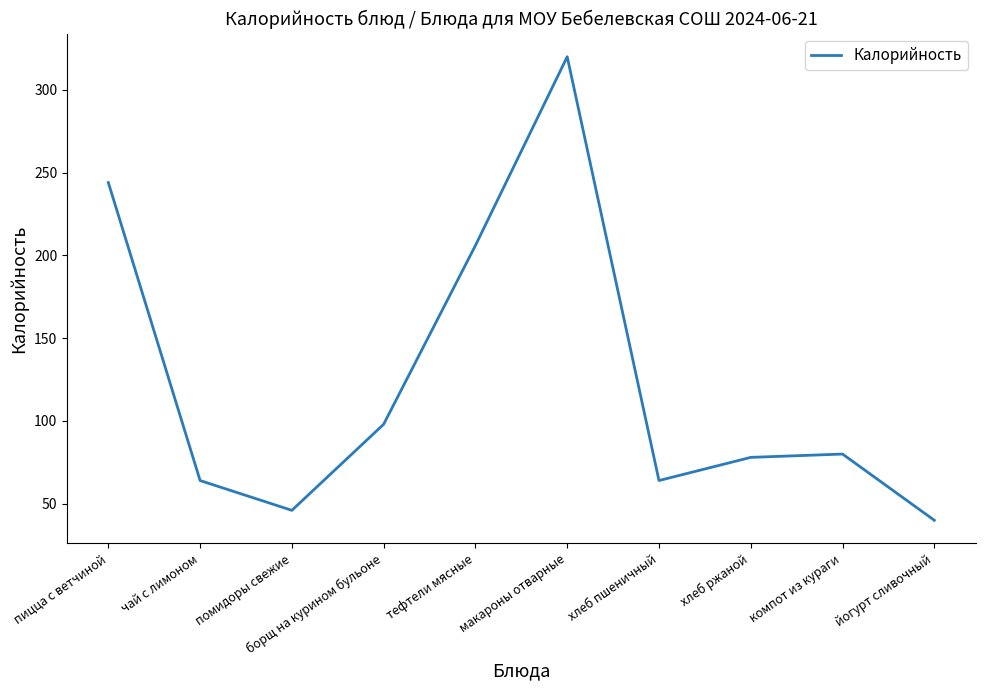

What is the change in value from тефтели мясные to йогурт сливочный?

-166